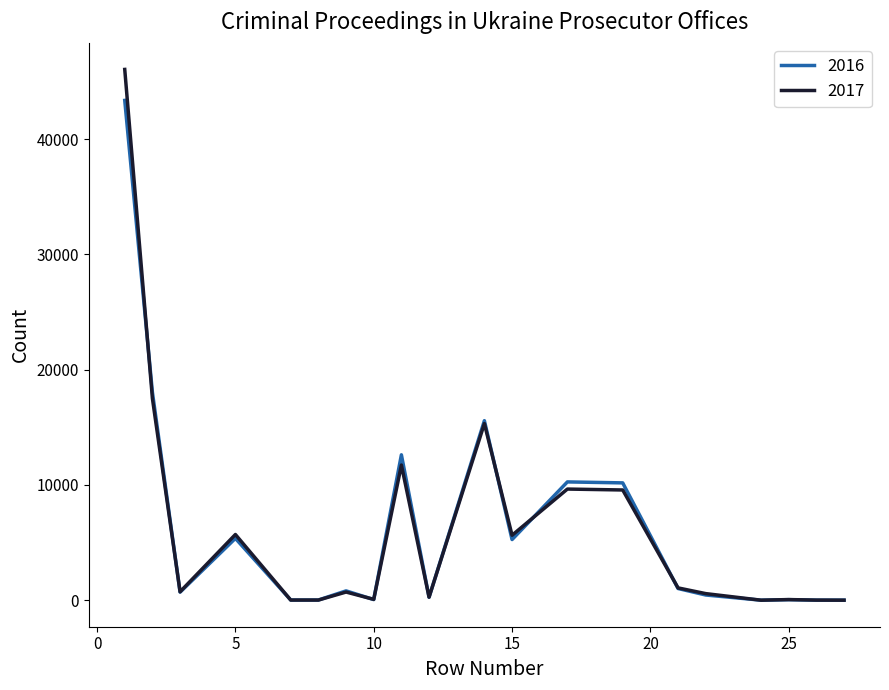

How many lines are shown in the chart?

2